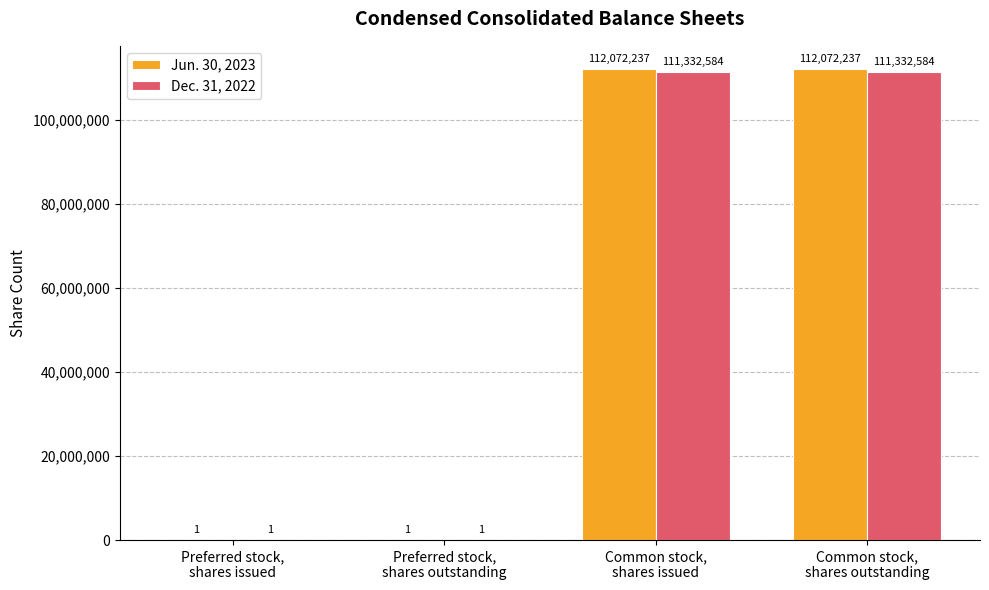

Which series has the largest total across all categories?

Jun. 30, 2023